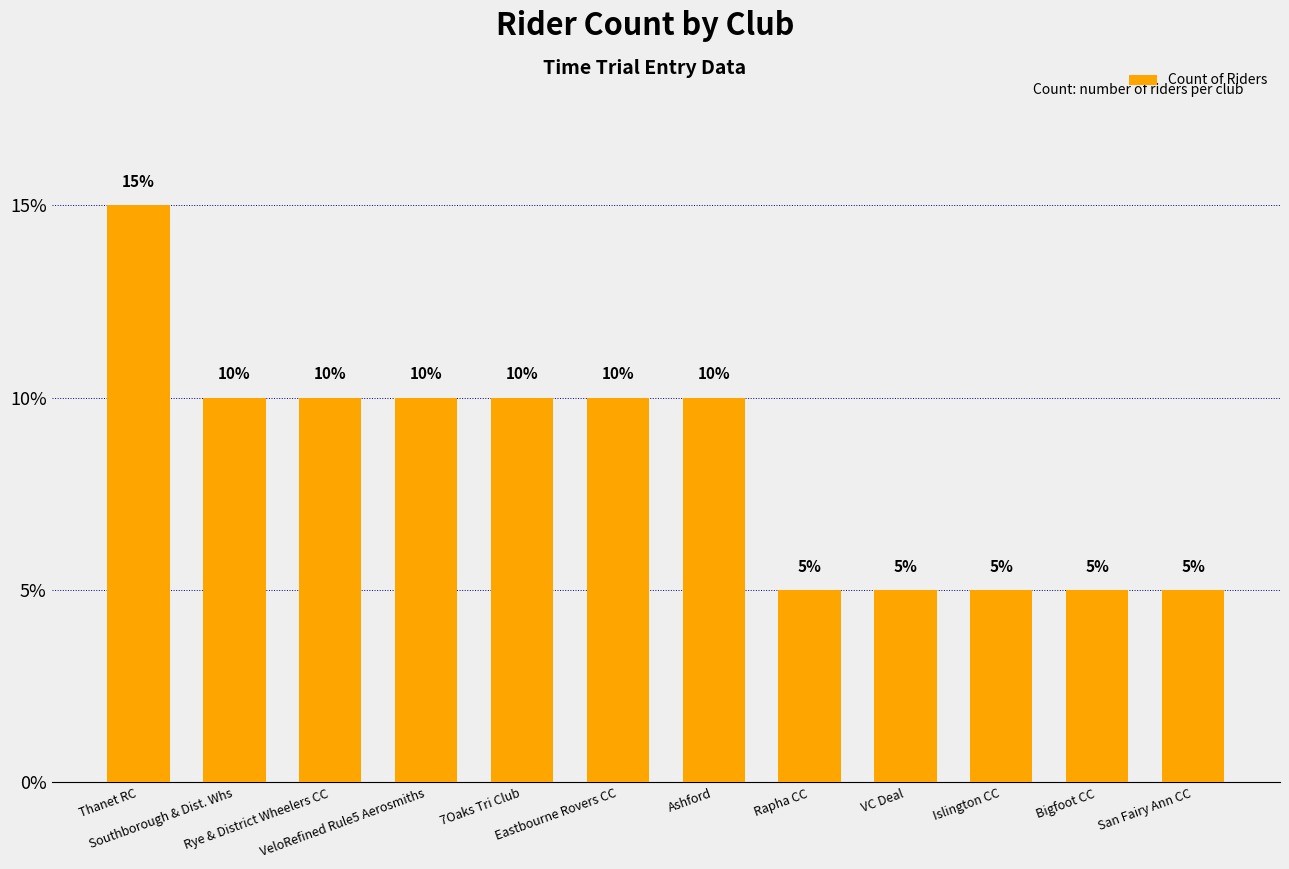

Which label corresponds to the largest value in the chart?

Thanet RC